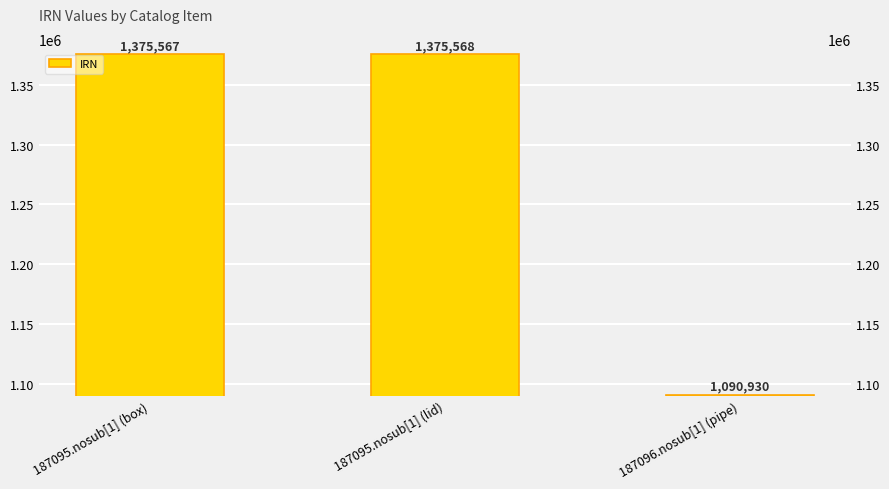

What is the sum of all values?

3842065